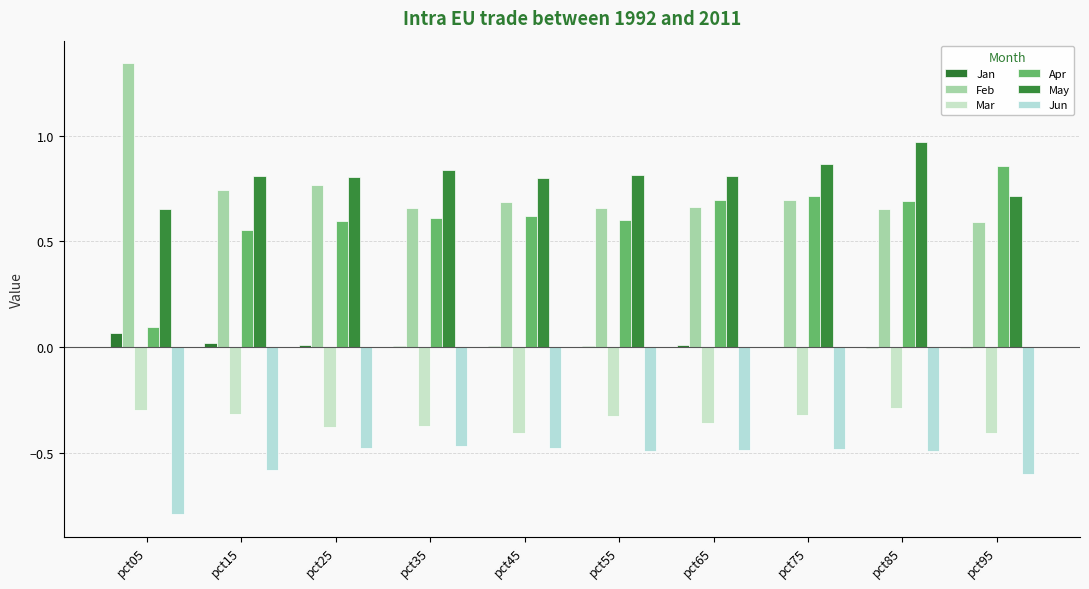

Rank the series at pct15 from lowest to highest value.

Jun, Mar, Jan, Apr, Feb, May